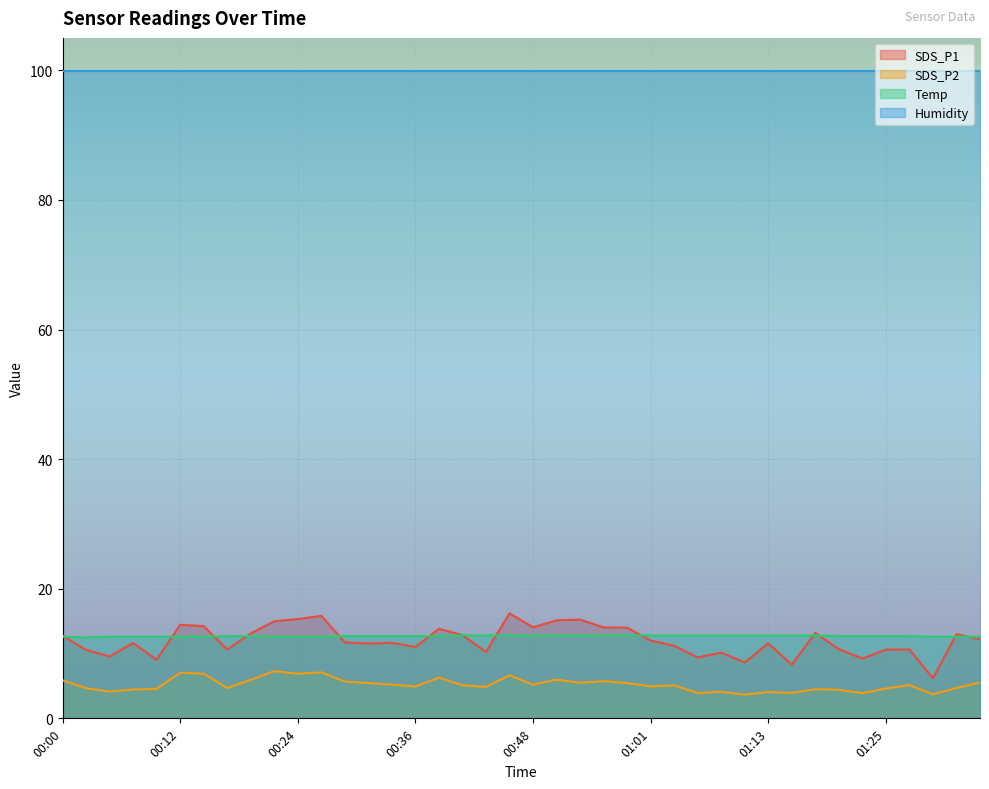

True or false: Temp has a value of 7.4 at 00:12.

False